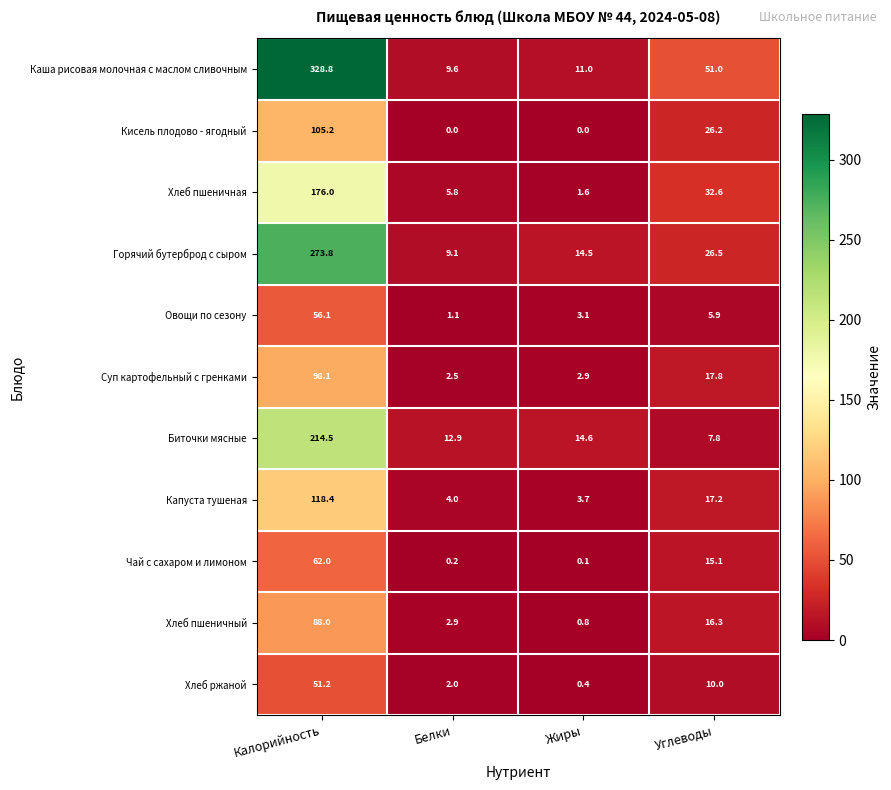

What is the difference between the maximum and minimum values in the Капуста тушеная series?

114.7